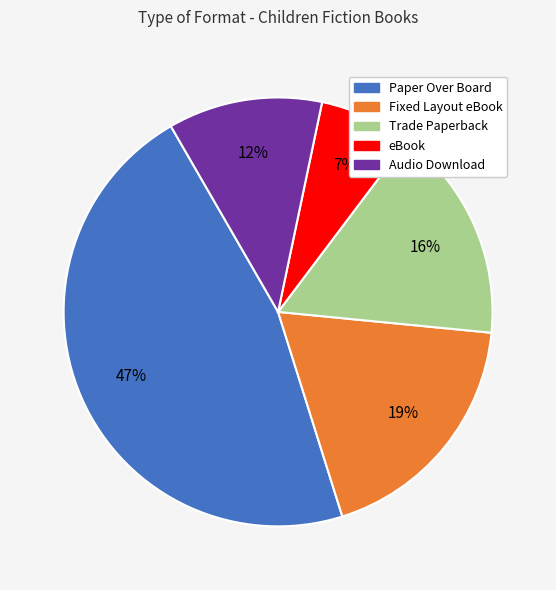

What is the smallest slice in the pie chart?

eBook